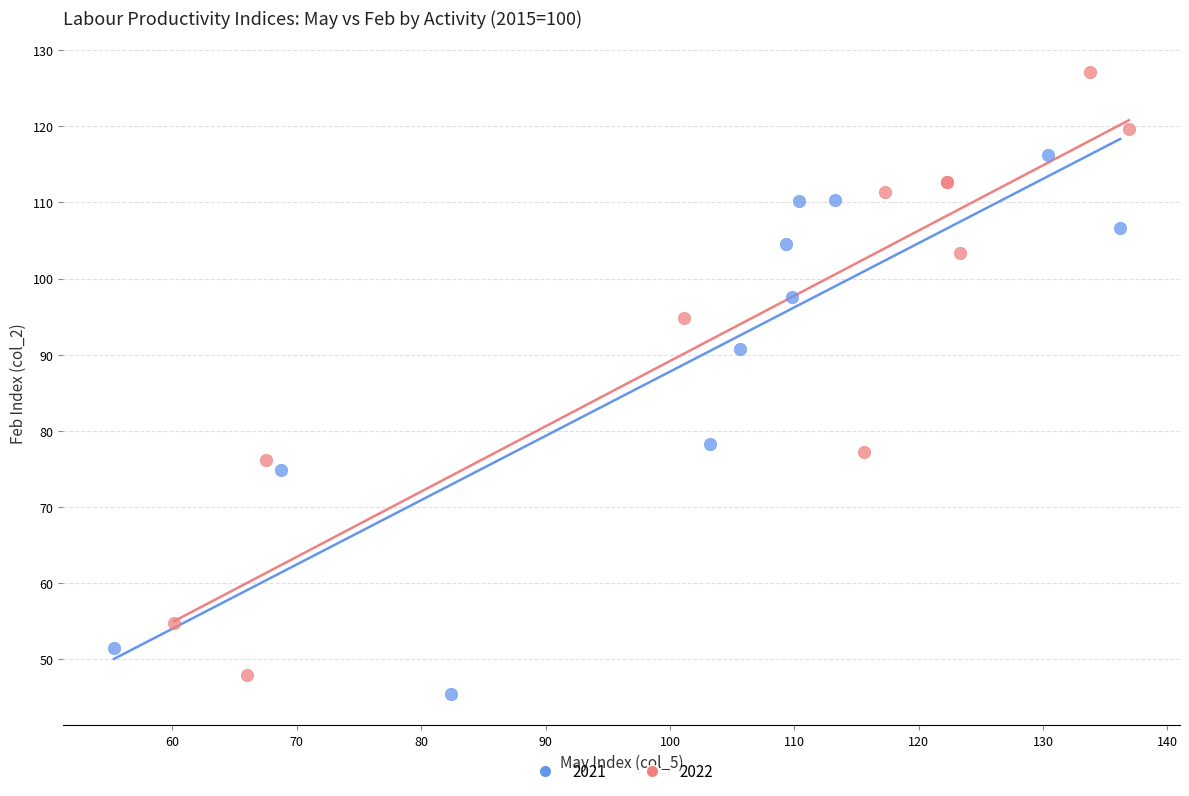

Which series has the widest spread of Y values?

2022